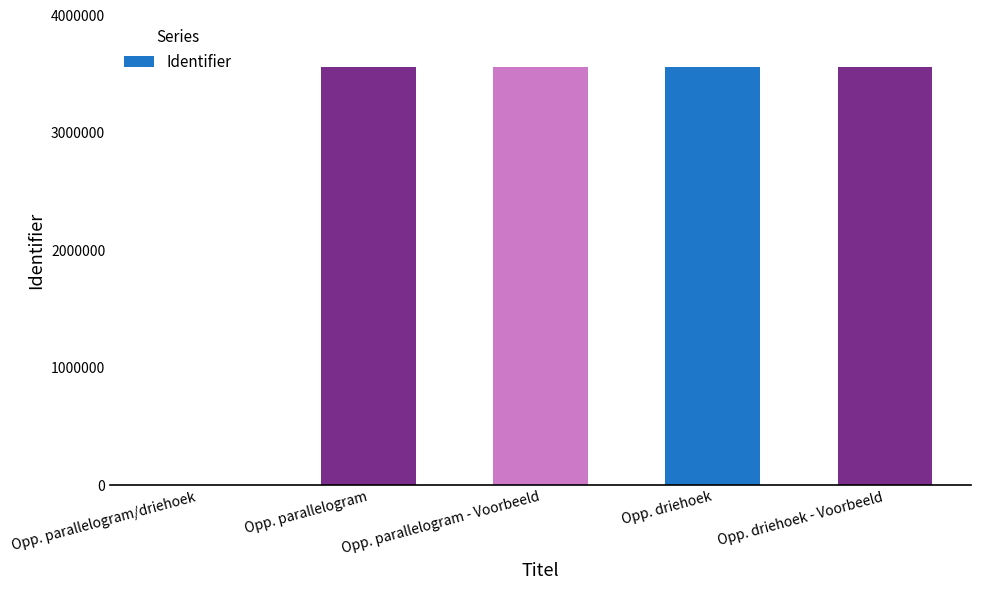

What is the greatest value displayed?

3559175